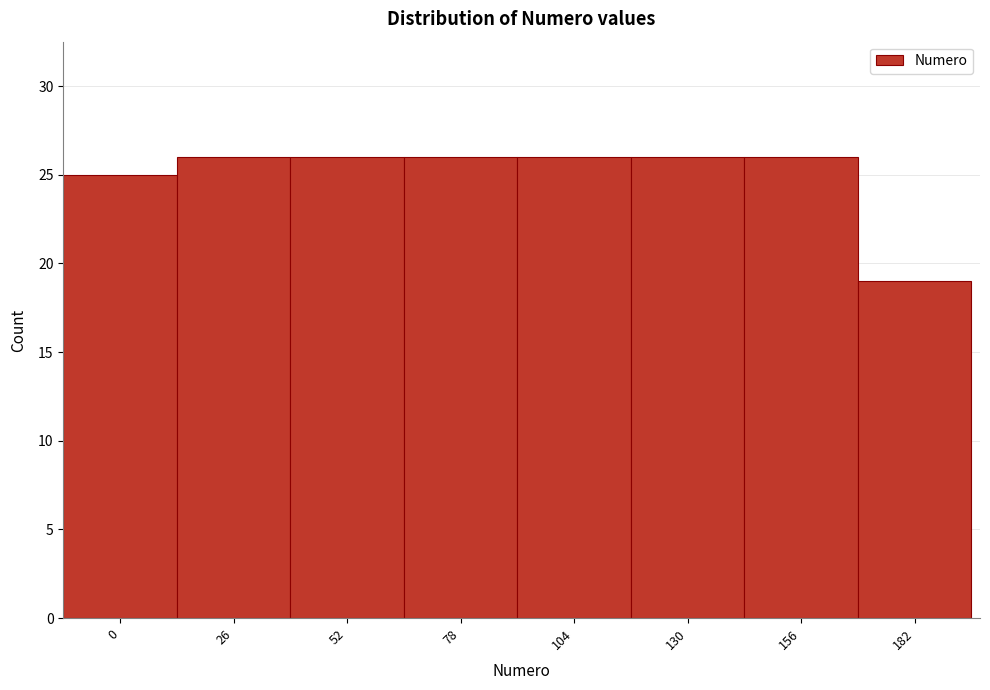

Reading left to right, extract all data points from this chart.

25	26	26	26	26	26	26	19